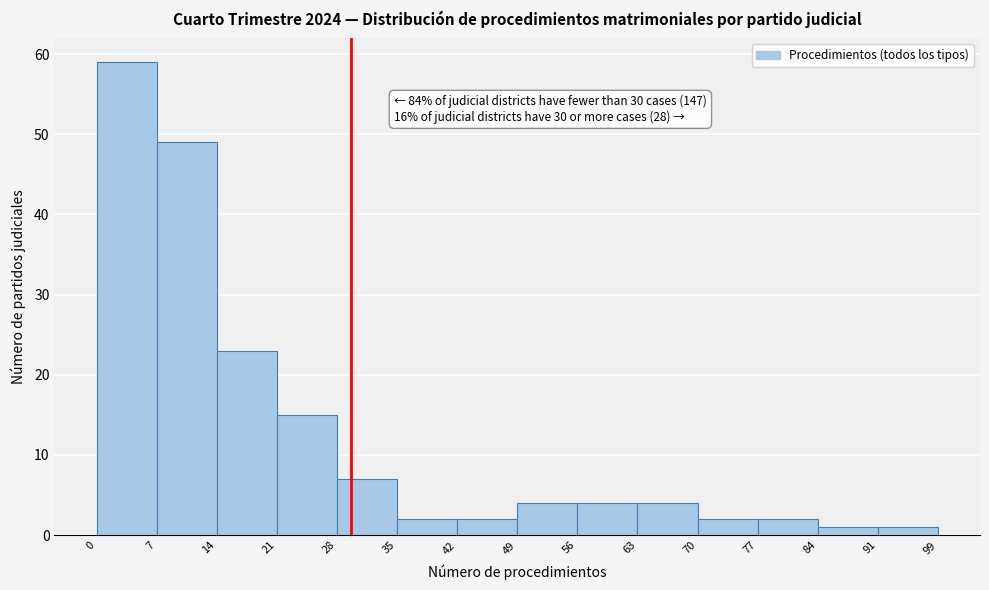

Which range on the x-axis has the tallest bar?

0 to 7